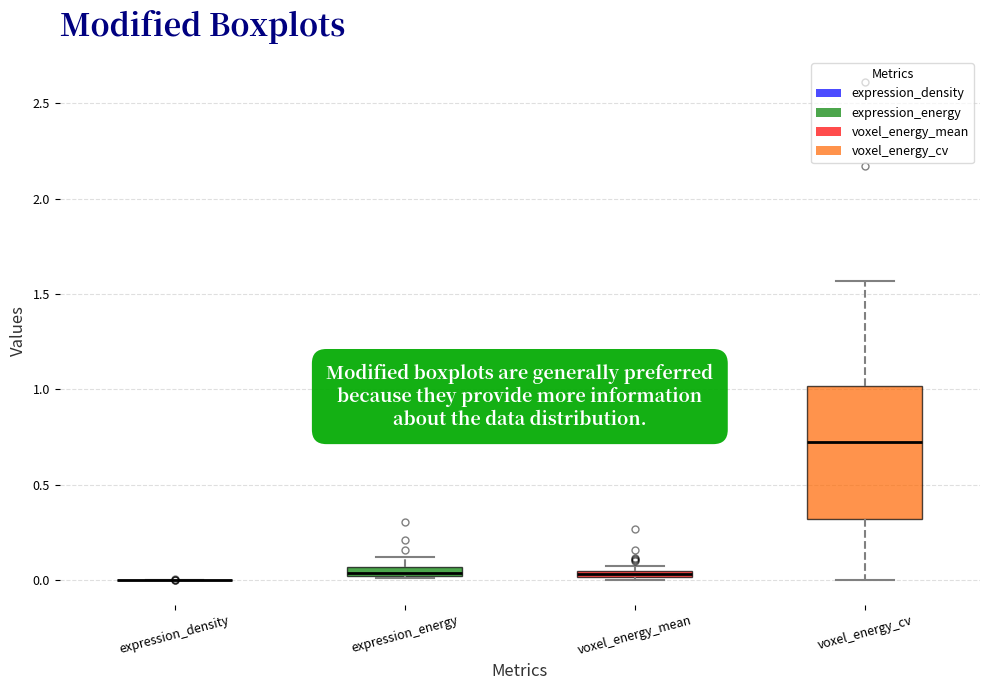

Which box is the tallest, from its lower edge to its upper edge?

voxel_energy_cv